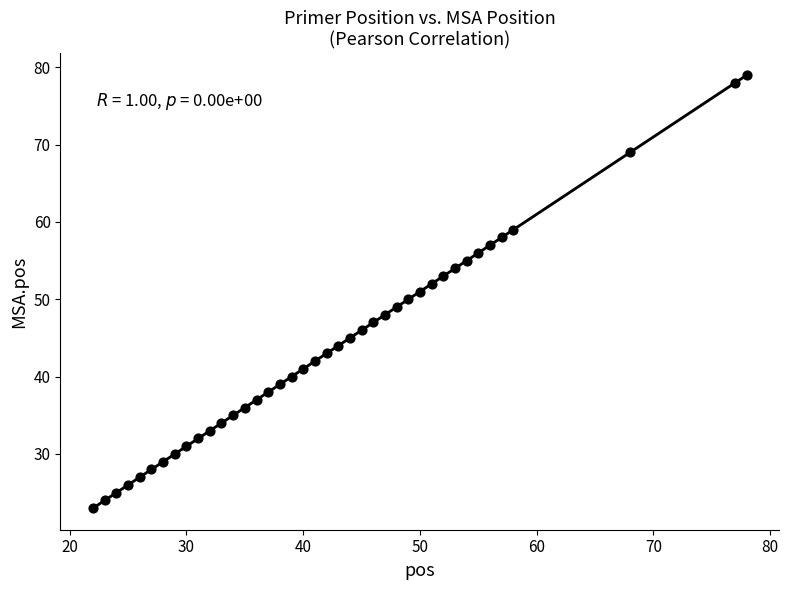

What is the range of X values (max minus min)?

56